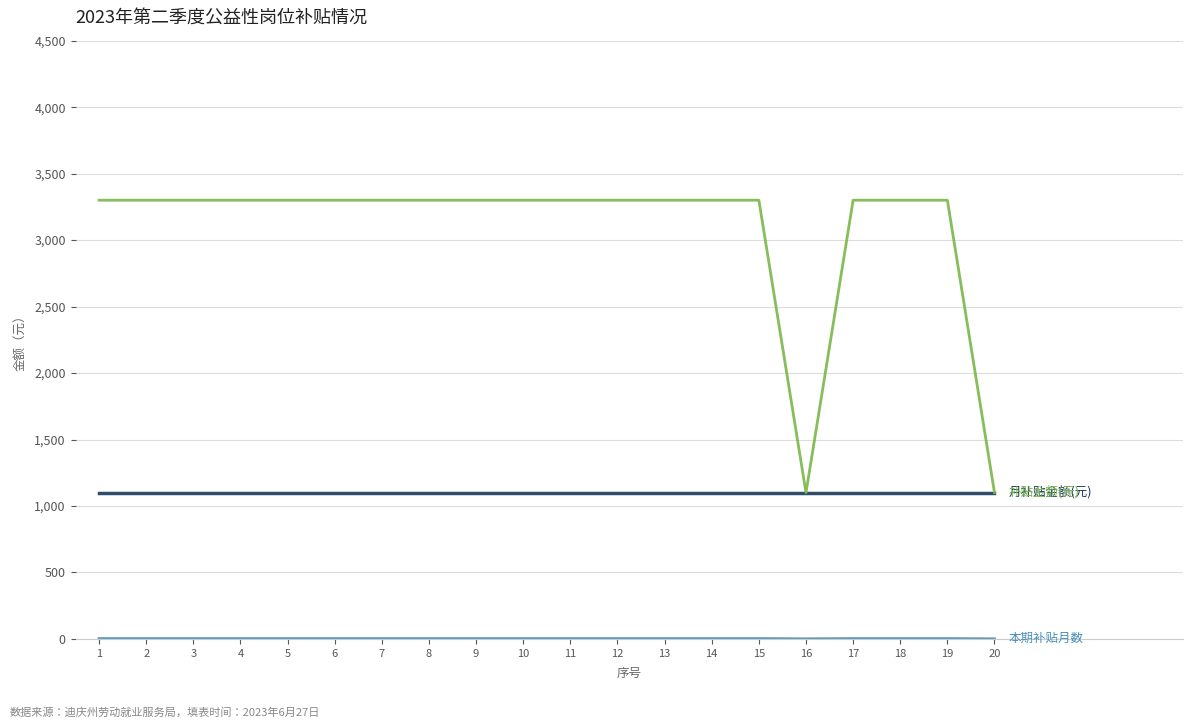

What is the greatest value displayed?

3300